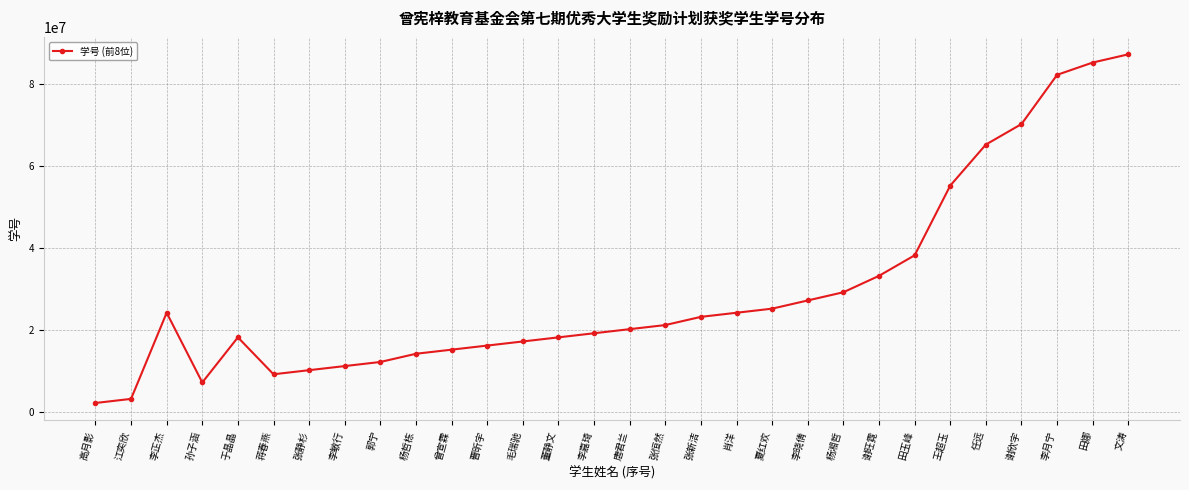

At which category does the data reach its first local valley?

孙子涵